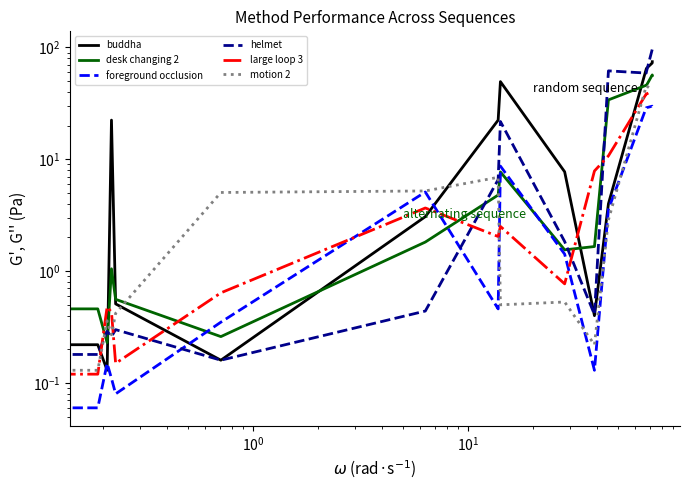

Does the chart display data point markers on the line(s)?

No